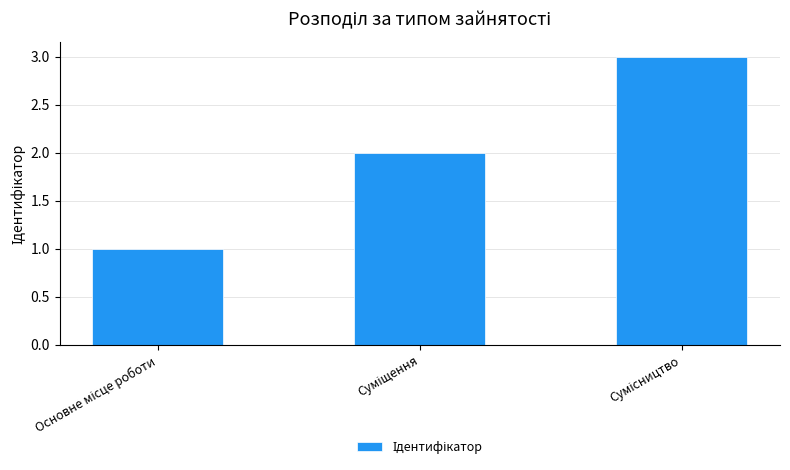

What is the greatest value displayed?

3